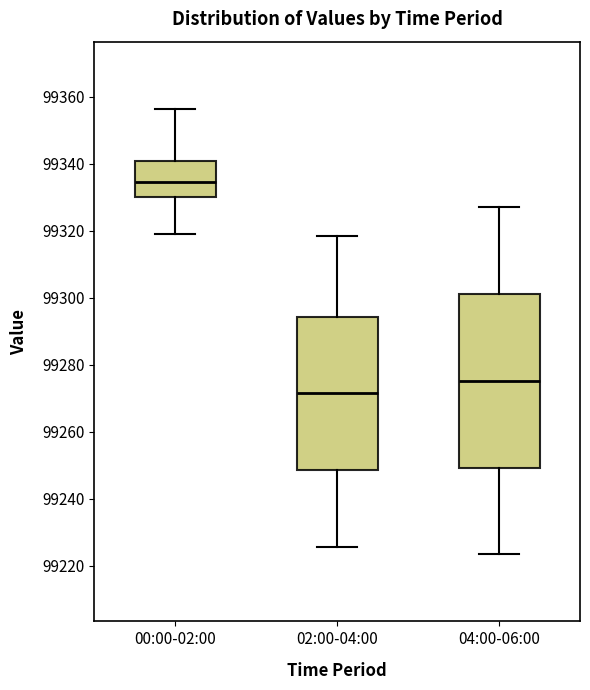

Where does the median line of the box for 02:00-04:00 sit on the y-axis? The values are not printed on the chart, so give them approximately, as read against the axis.

99272